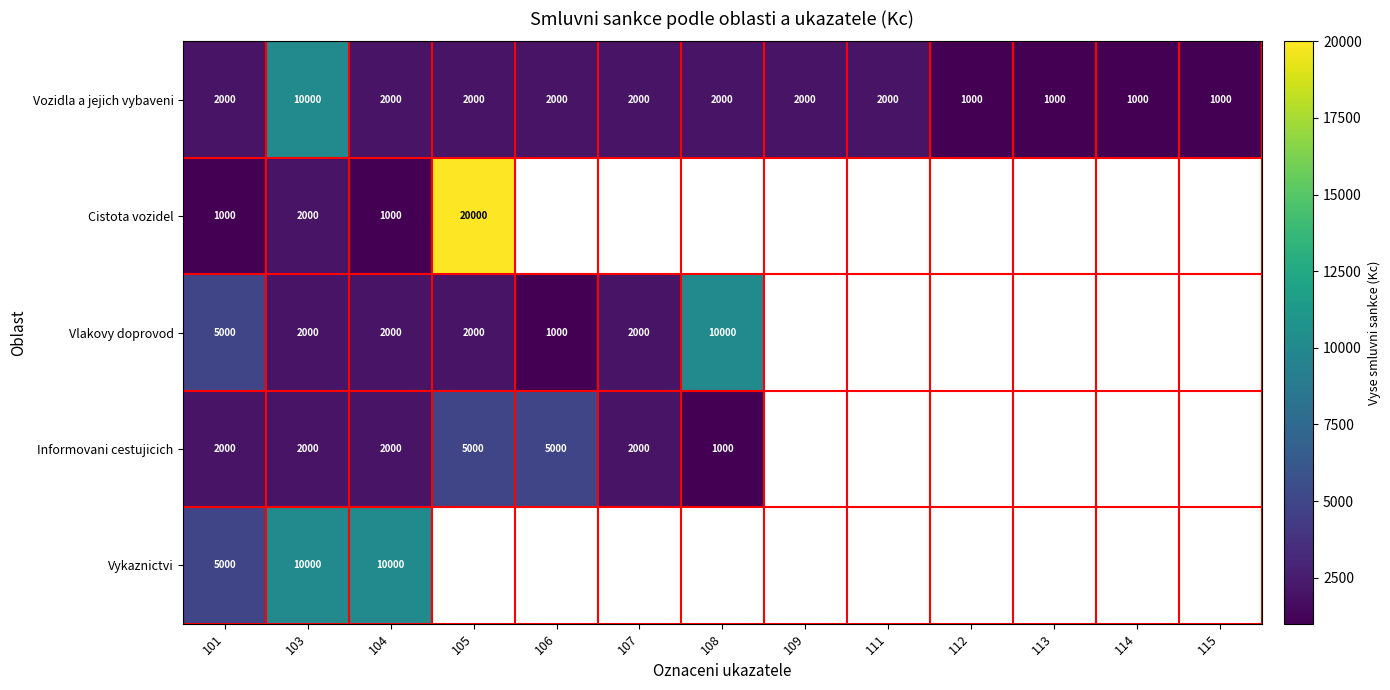

What is the minimum value for Vozidla a jejich vybaveni?

1000